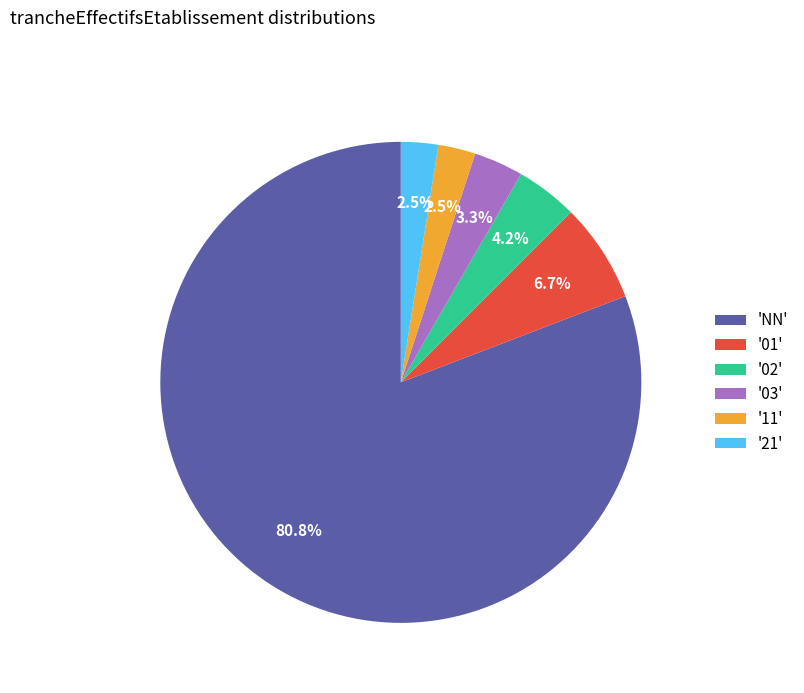

Which slice is the largest?

'NN'